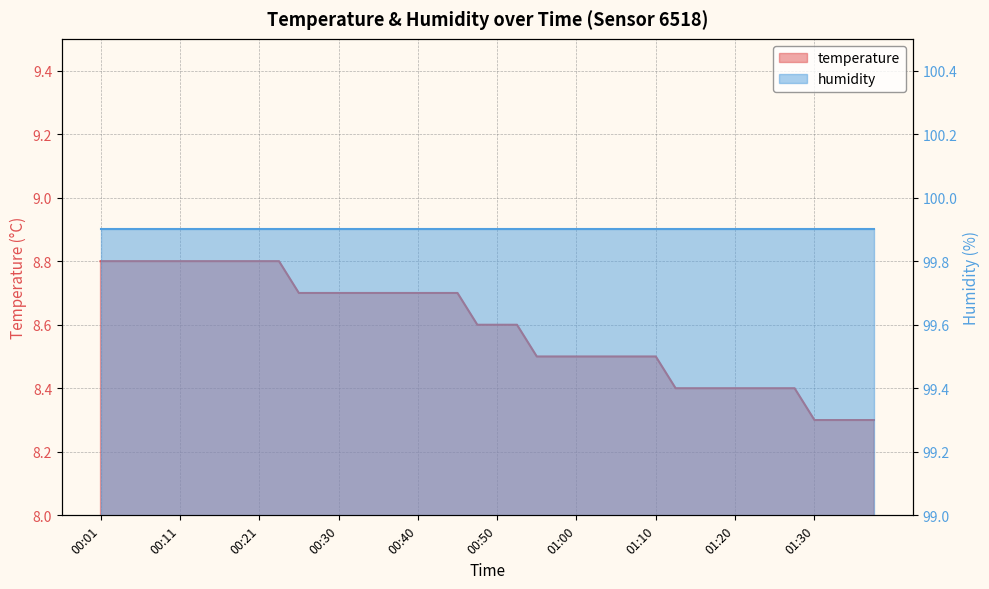

What is the sum of all values?

343.6